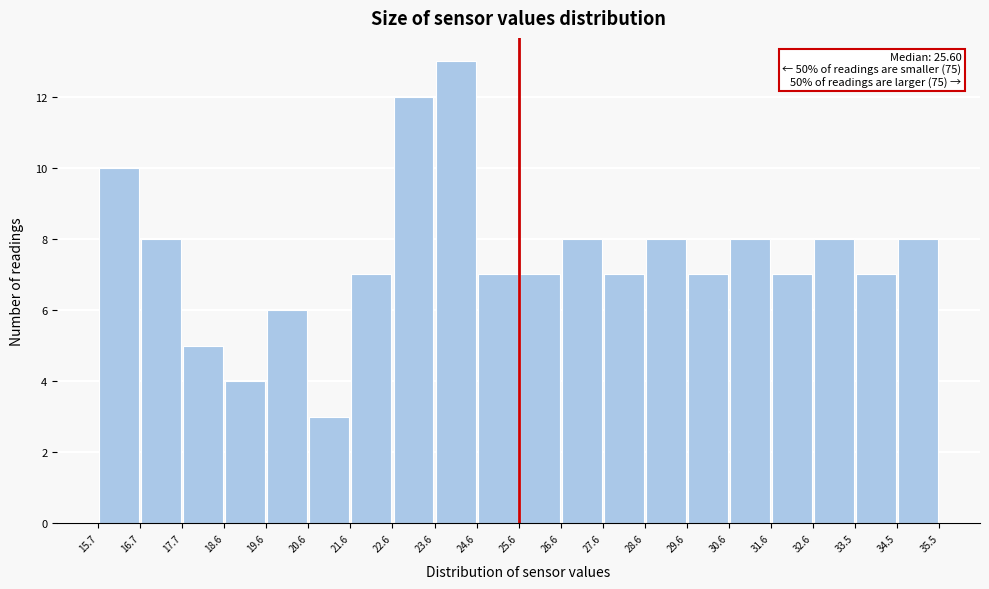

Over which range of the x-axis is the bar tallest?

23.6 to 24.6